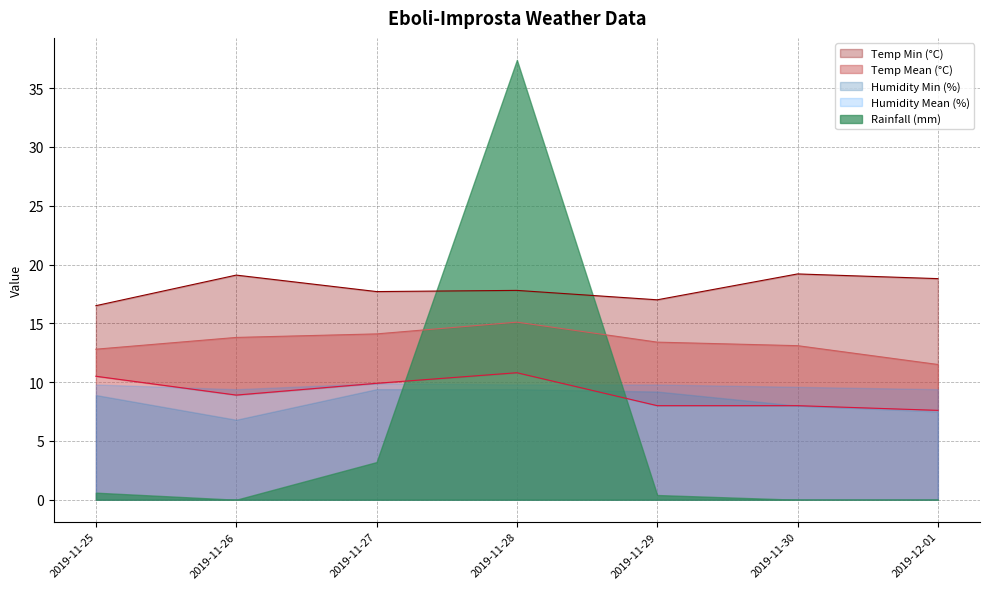

What is the label of the 6th point from the right?

2019-11-26